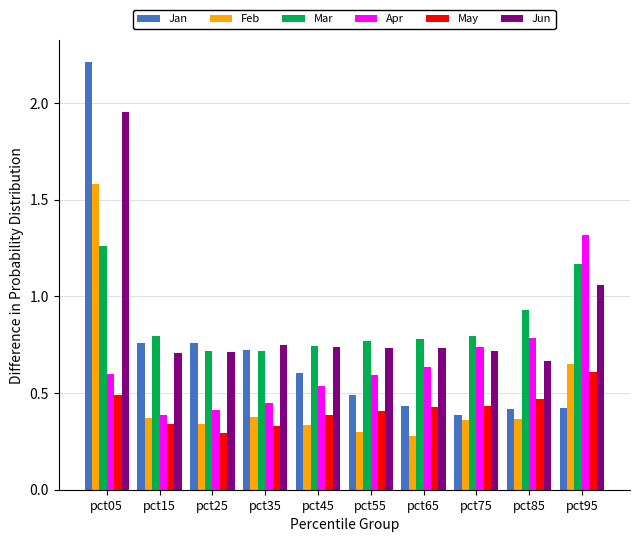

How many data points does each series have?

10